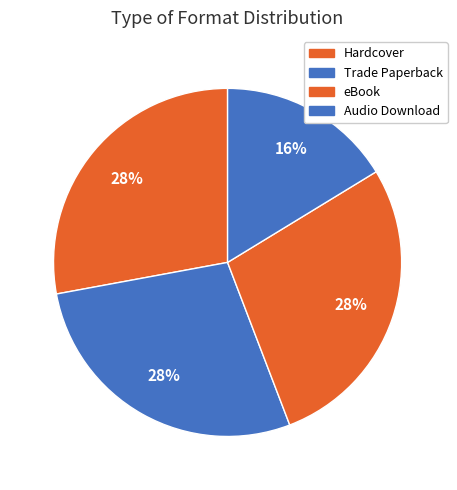

How many segments does this pie chart have?

4